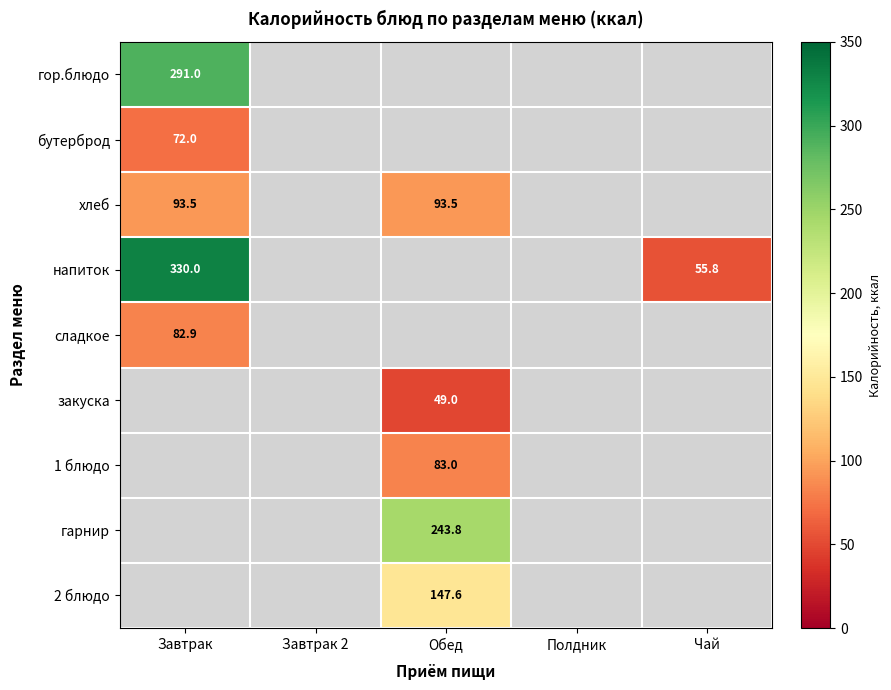

Between Завтрак 2 and Полдник, which is larger?

Завтрак 2